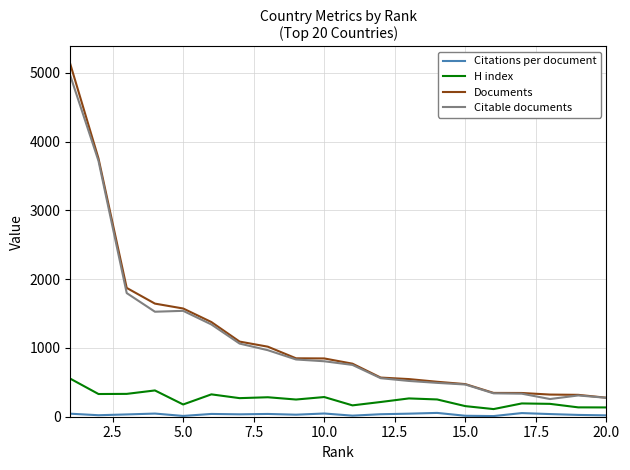

True or false: H index and Documents intersect in this chart.

False